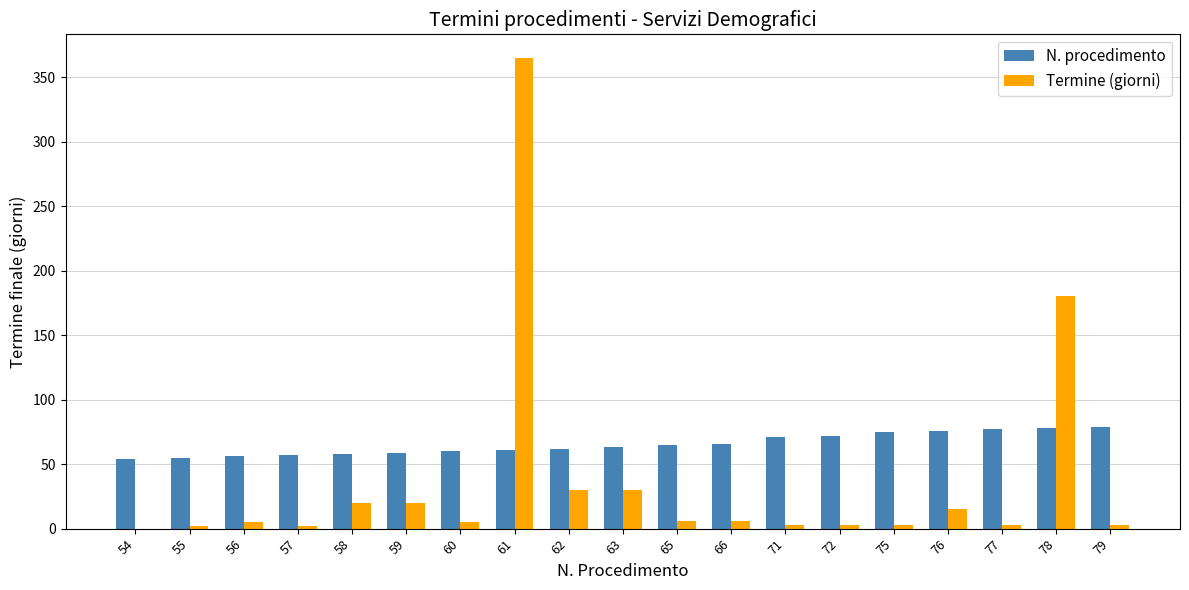

What is the sum of all Termine (giorni) values?

701